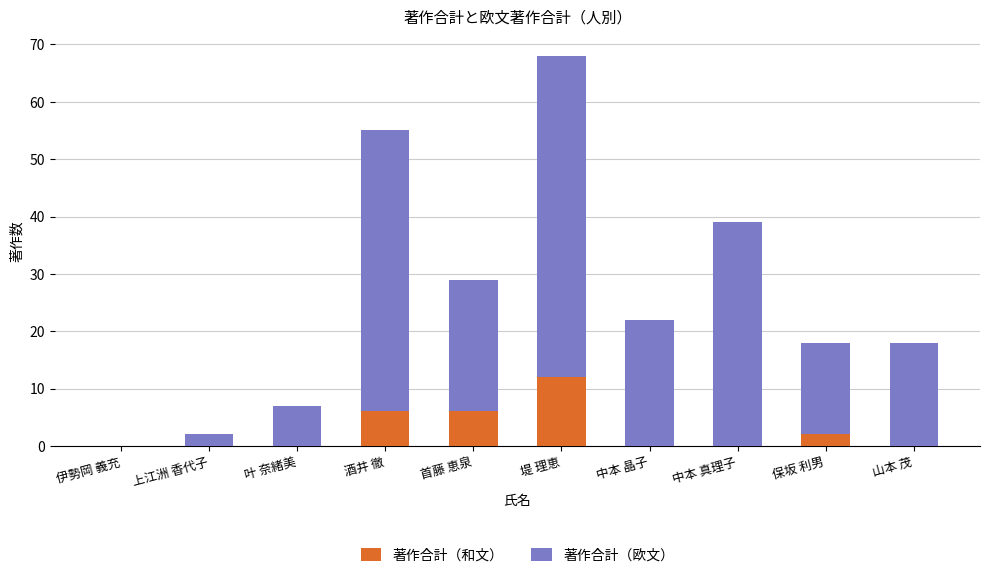

At which category is the sum across all series the highest?

堤 理恵